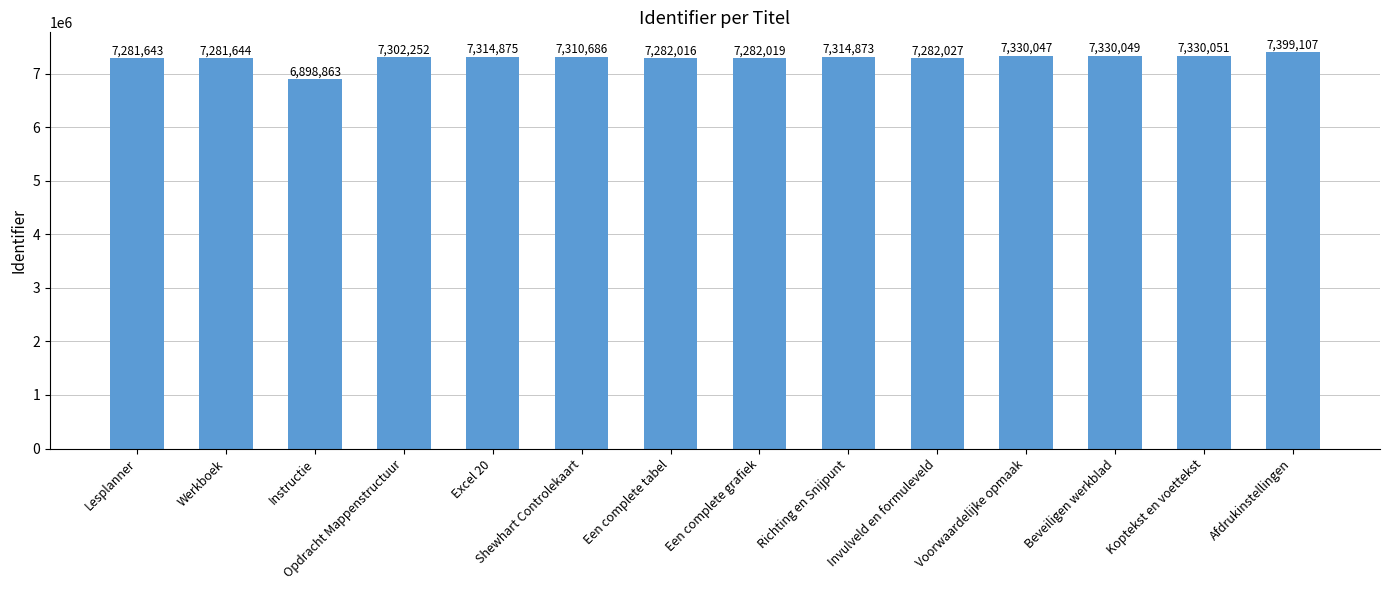

Rank the categories by value from lowest to highest.

Instructie, Lesplanner, Werkboek, Een complete tabel, Een complete grafiek, Invulveld en formuleveld, Opdracht Mappenstructuur, Shewhart Controlekaart, Richting en Snijpunt, Excel 20, Voorwaardelijke opmaak, Beveiligen werkblad, Koptekst en voettekst, Afdrukinstellingen